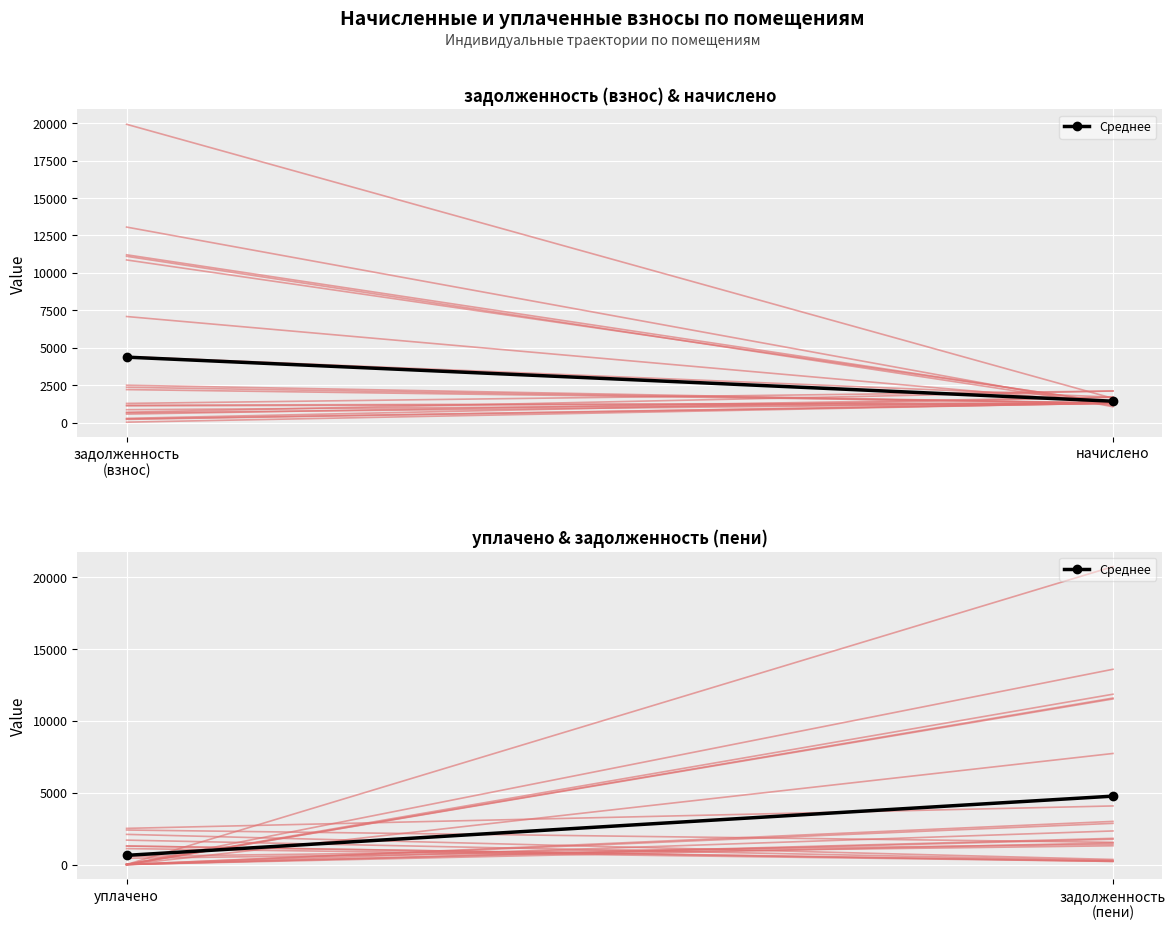

The chart shows a value of 370.0 at уплачено. True or false?

False